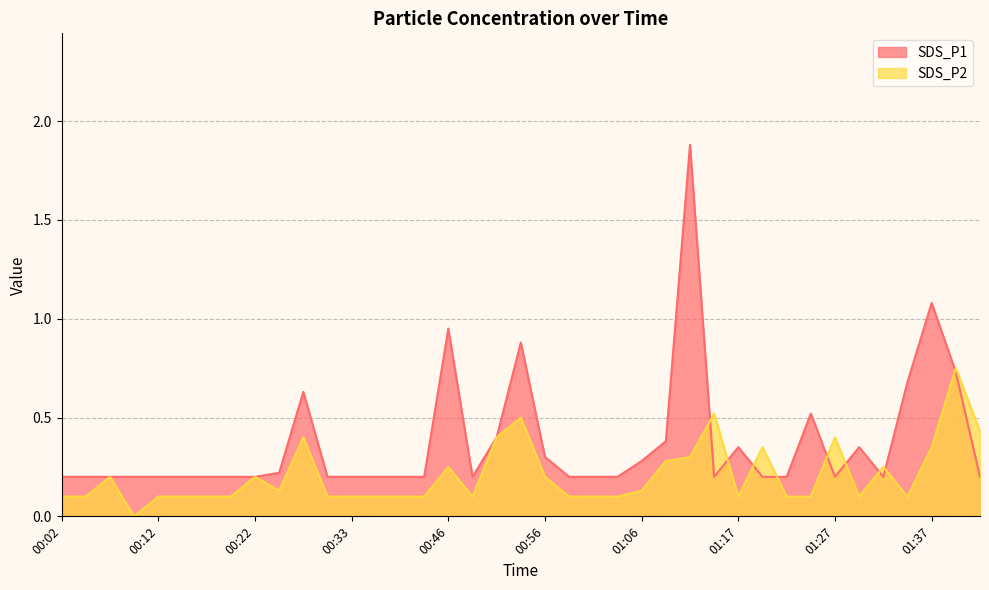

At which category does SDS_P1 reach its first local peak?

00:27